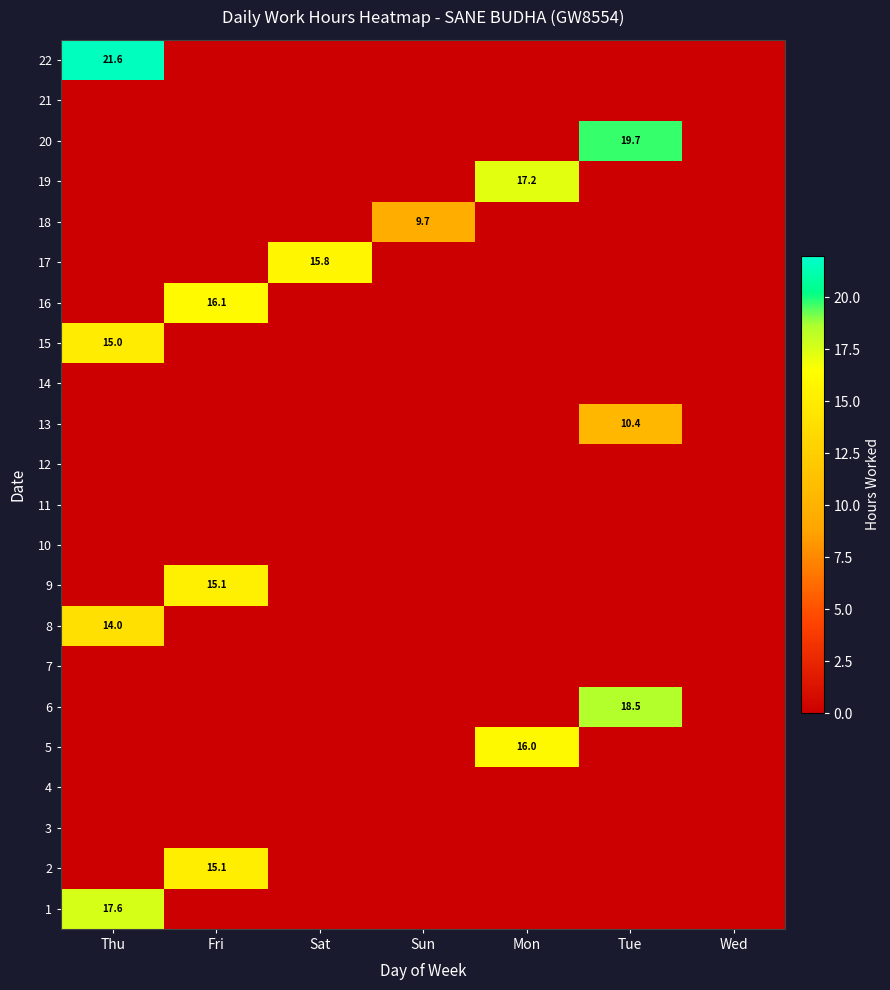

Which category has the lowest value across all series?

Fri